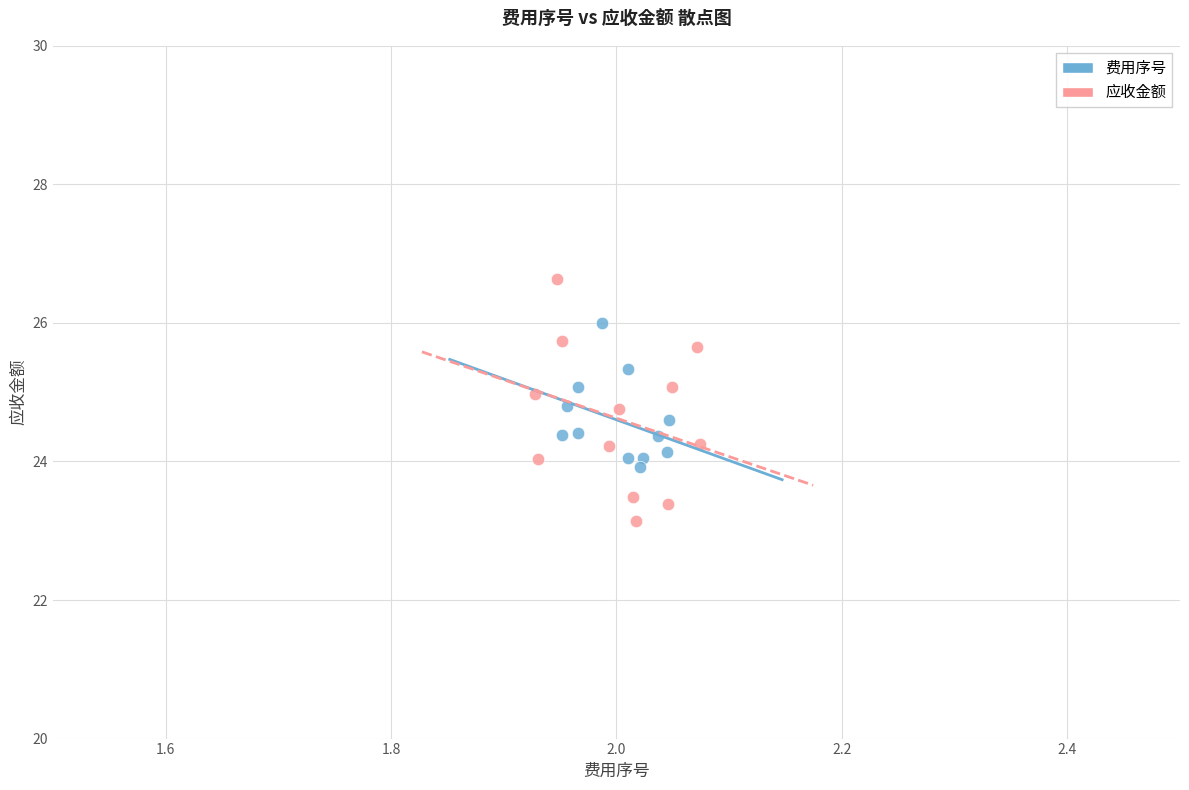

Which series has the largest Y range (max minus min)?

应收金额